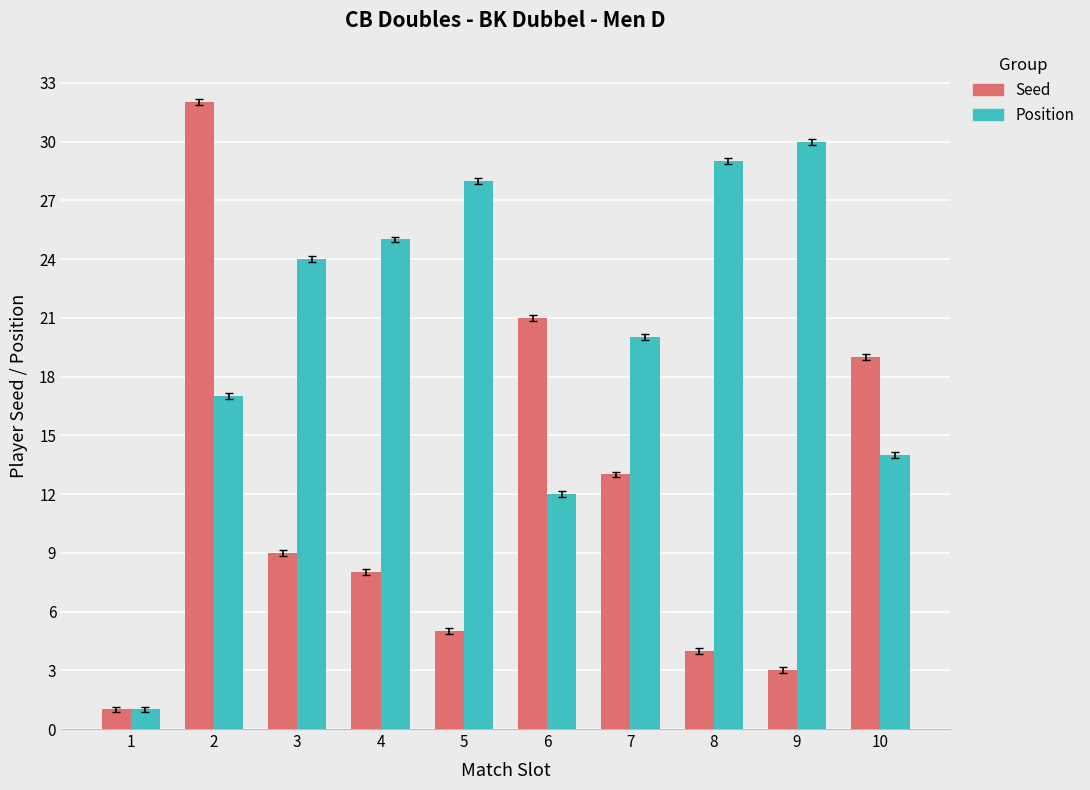

Which category has the highest value in the Position series?

9